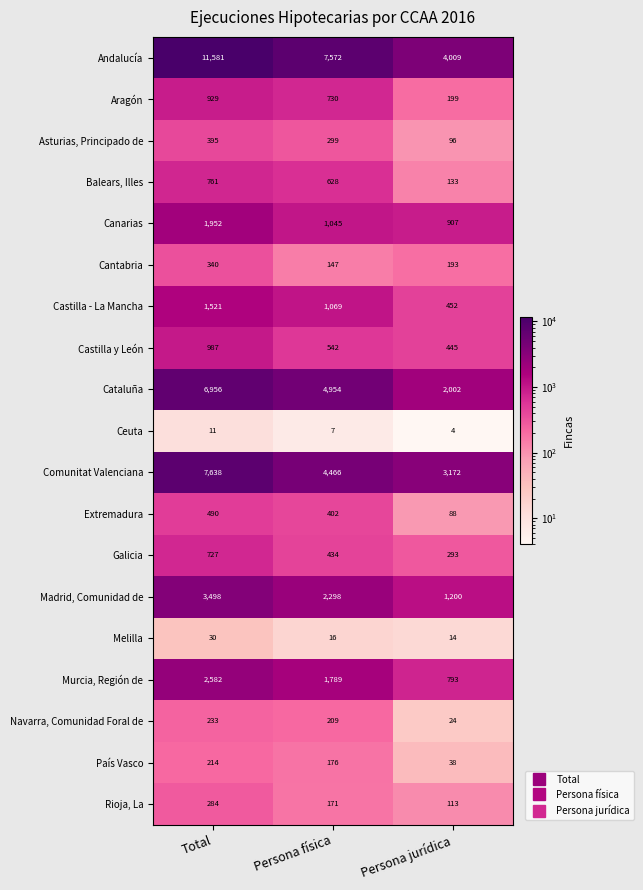

Is it true that Murcia, Región de equals 2582 at Total?

True